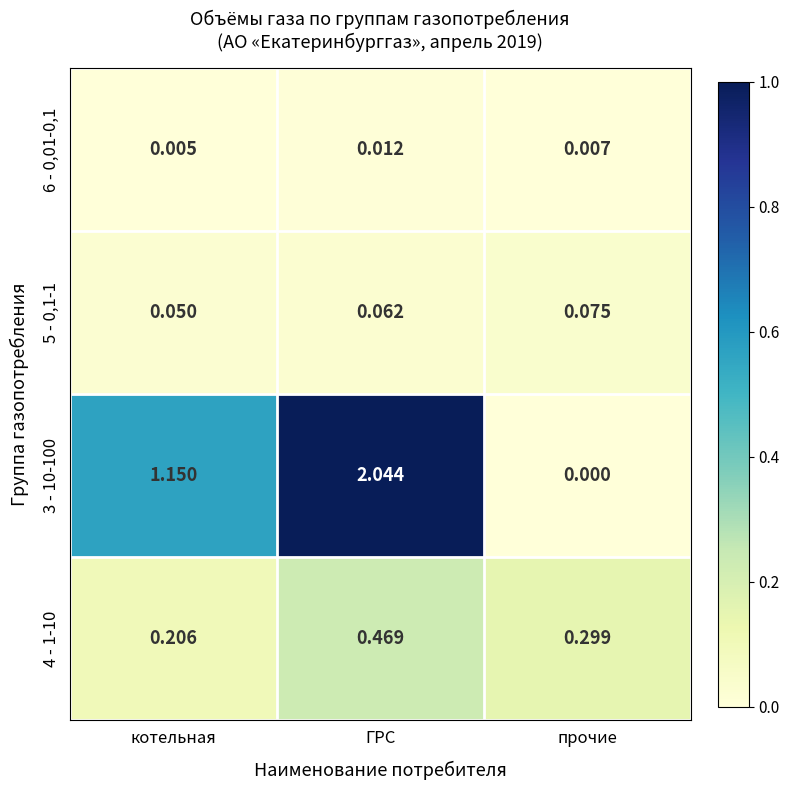

Which series has the largest total across all categories?

3 - 10-100